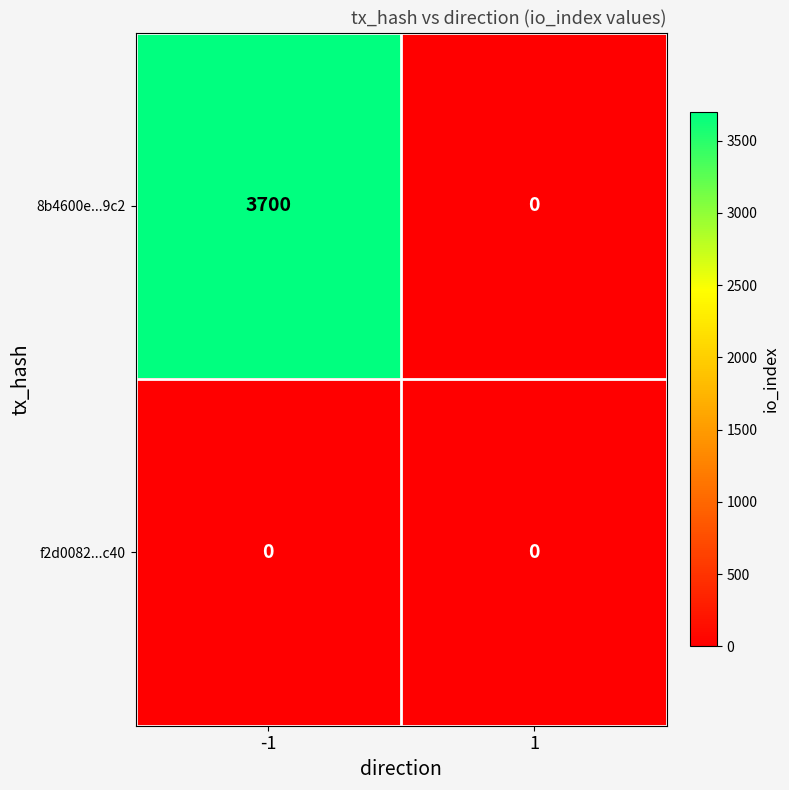

The value of f2d0082...c40 at -1 is 0. True or false?

True